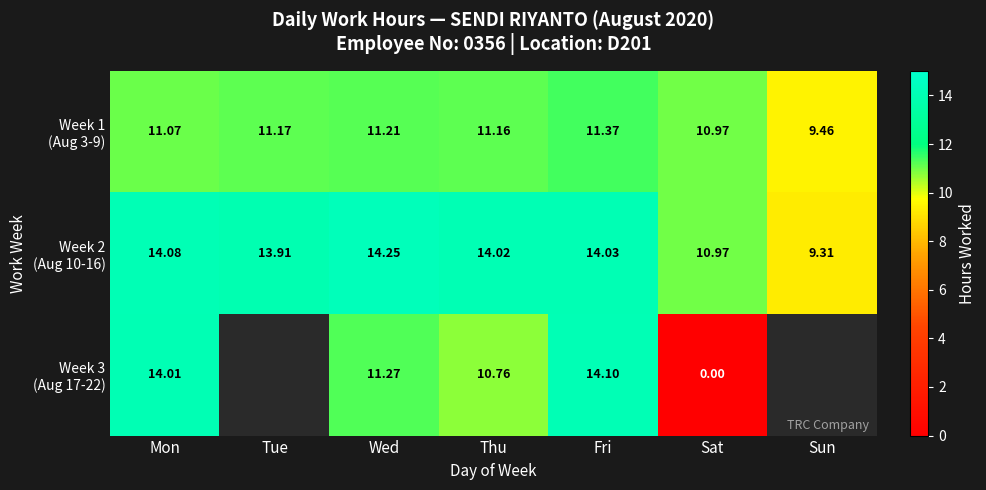

Is it true that Week 2 (Aug 10-16) equals 15.7 at Sat?

False